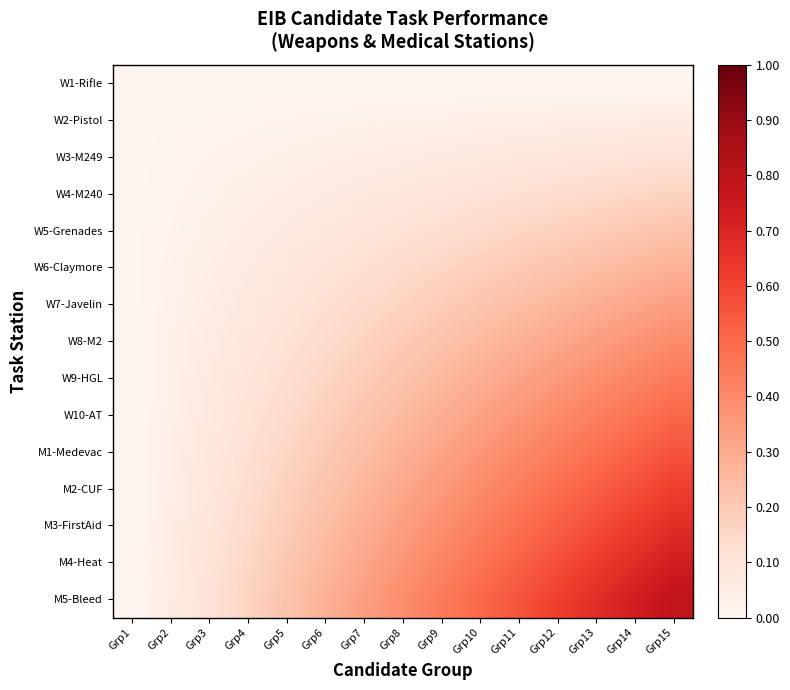

Which series has the largest total across all categories?

M5-Bleed